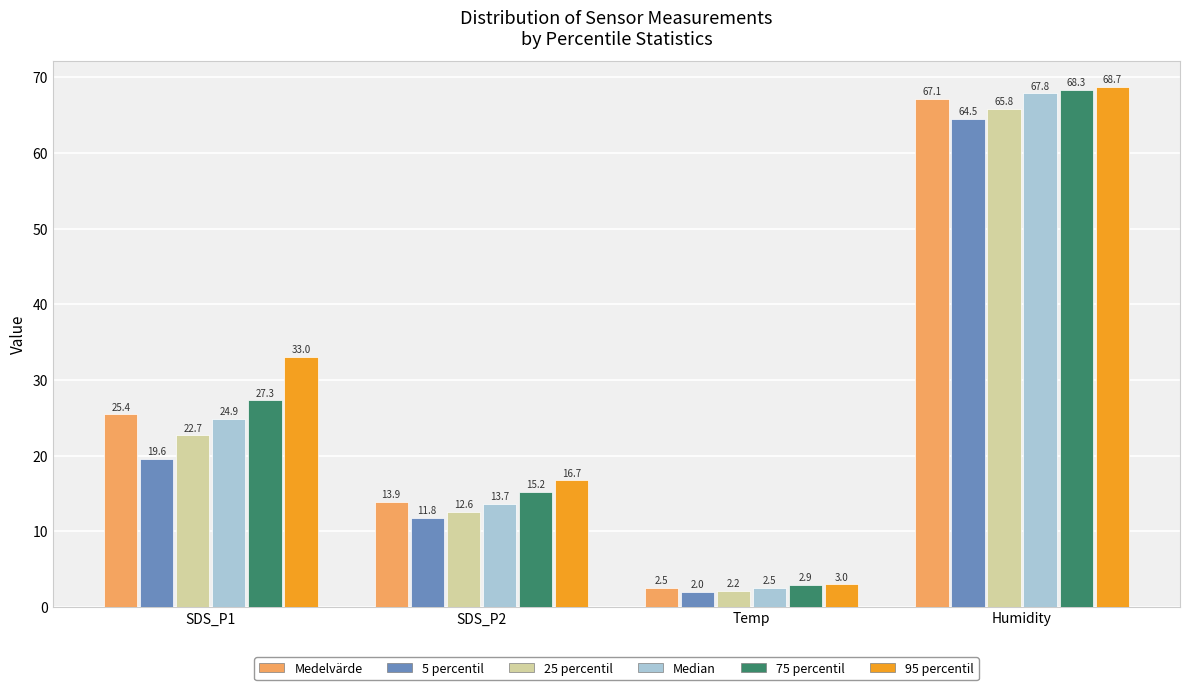

What is the approximate value of 95 percentil at SDS_P2?

16.7